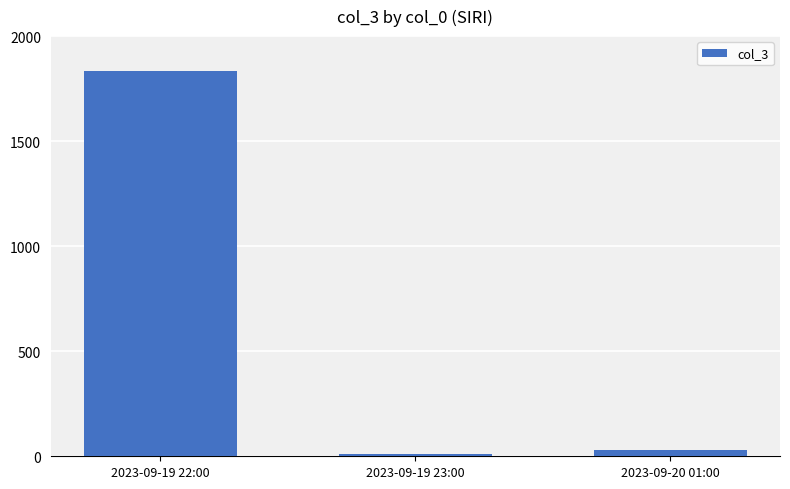

What position from the left is 2023-09-20 01:00?

3